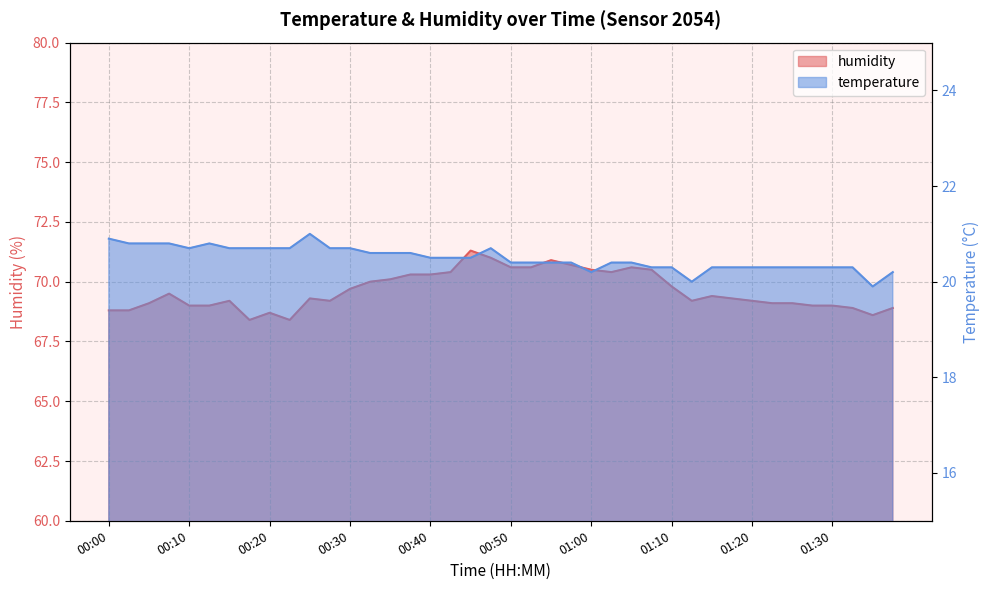

Where is humidity nearest to the value 69?

00:10